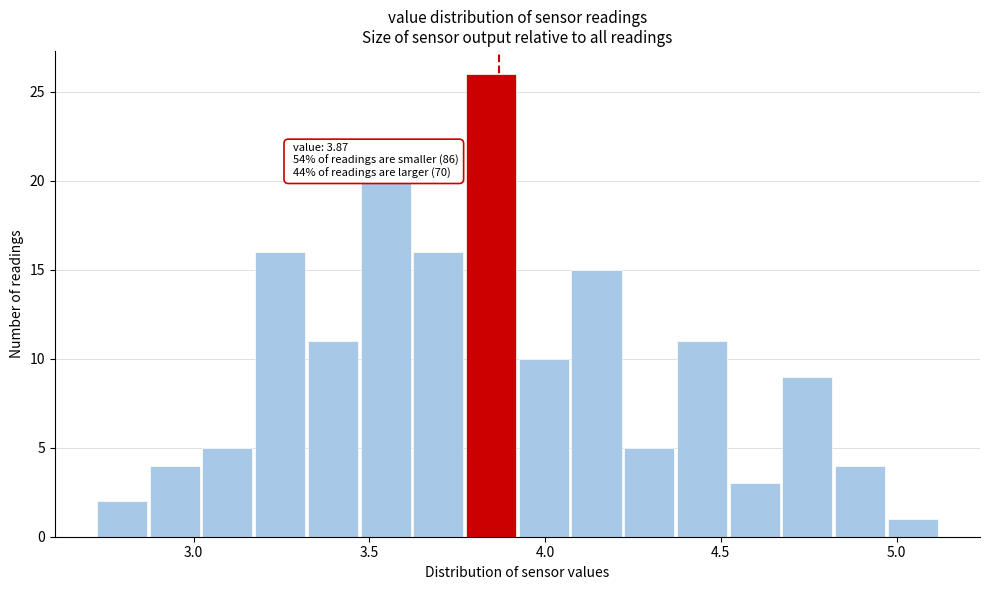

Read against the x-axis, roughly where is the centre of the tallest bar?

3.85